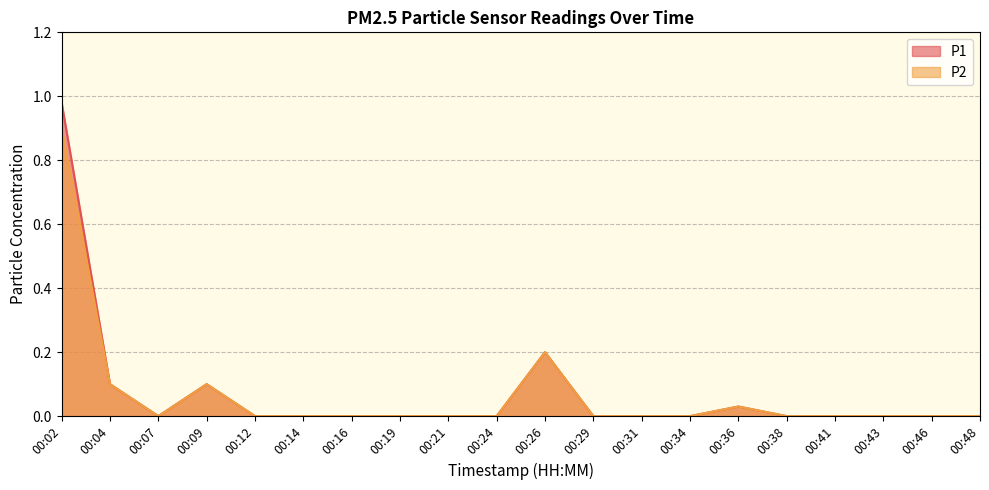

The P2 series shows 0.0 at 00:36. True or false?

True